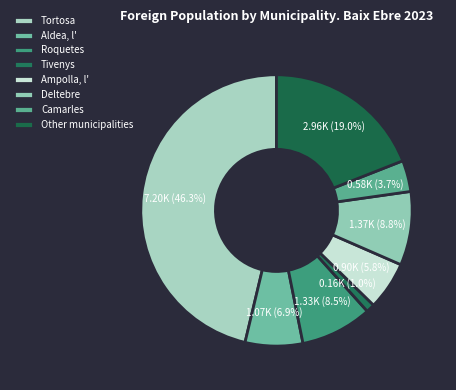

To the nearest percent, what portion does Aldea, l' represent?

7%